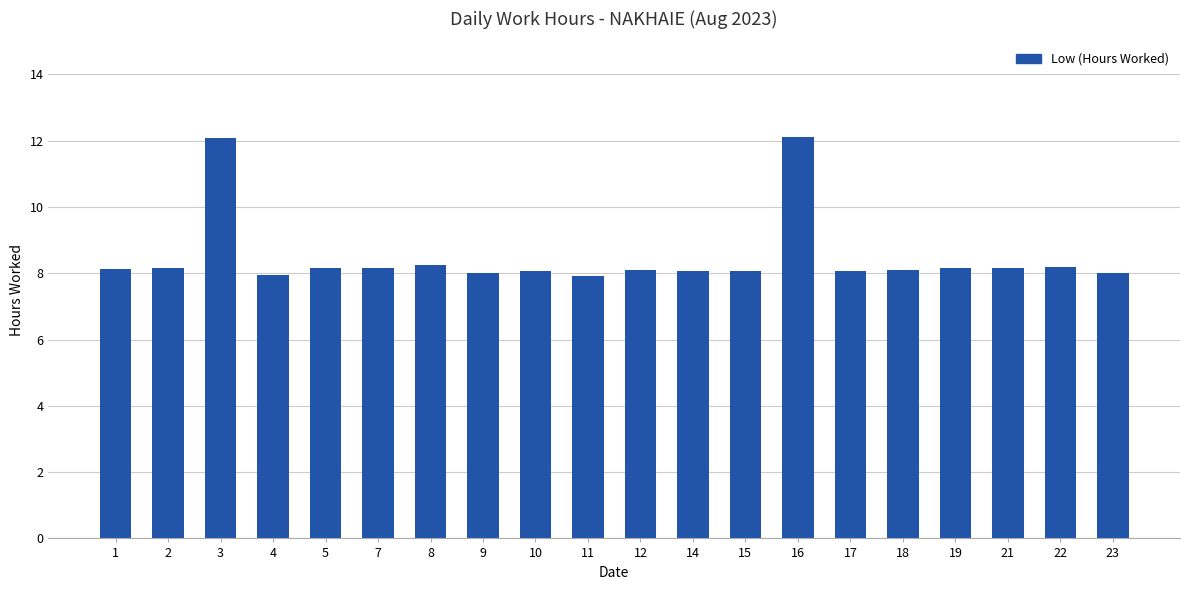

What is the difference between the maximum and minimum values?

4.2